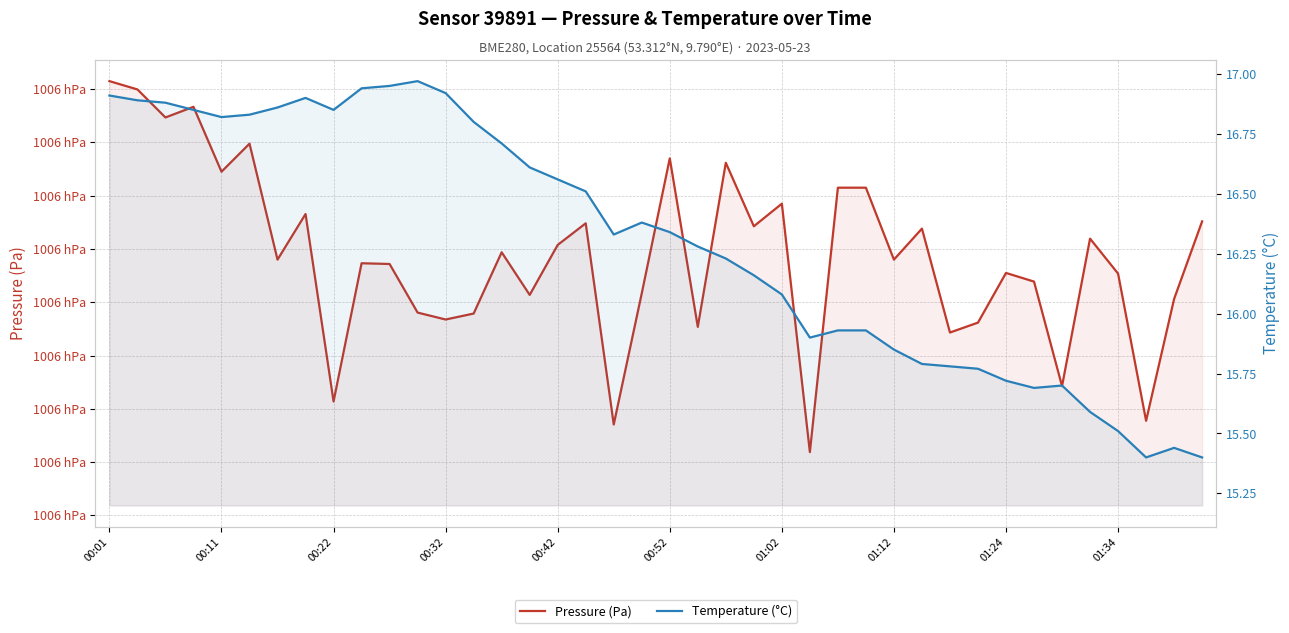

Reading right to left, what are all the values shown in this chart?

Pressure (Pa): 100577.6	100570.3	100558.9	100572.7	100576.0	100562.1	100571.9	100572.8	100568.1	100567.2	100576.9	100574.0	100580.8	100580.8	100555.9	100579.2	100577.1	100583.1	100567.7	100583.5	100570.8	100558.5	100577.4	100575.4	100570.7	100574.7	100568.9	100568.4	100569.0	100573.6	100573.7	100560.7	100578.3	100574.0	100584.9	100582.2	100588.3	100587.3	100590.0	100590.8
Temperature (°C): 15.4	15.4	15.4	15.5	15.6	15.7	15.7	15.7	15.8	15.8	15.8	15.8	15.9	15.9	15.9	16.1	16.2	16.2	16.3	16.3	16.4	16.3	16.5	16.6	16.6	16.7	16.8	16.9	17.0	16.9	16.9	16.9	16.9	16.9	16.8	16.8	16.9	16.9	16.9	16.9